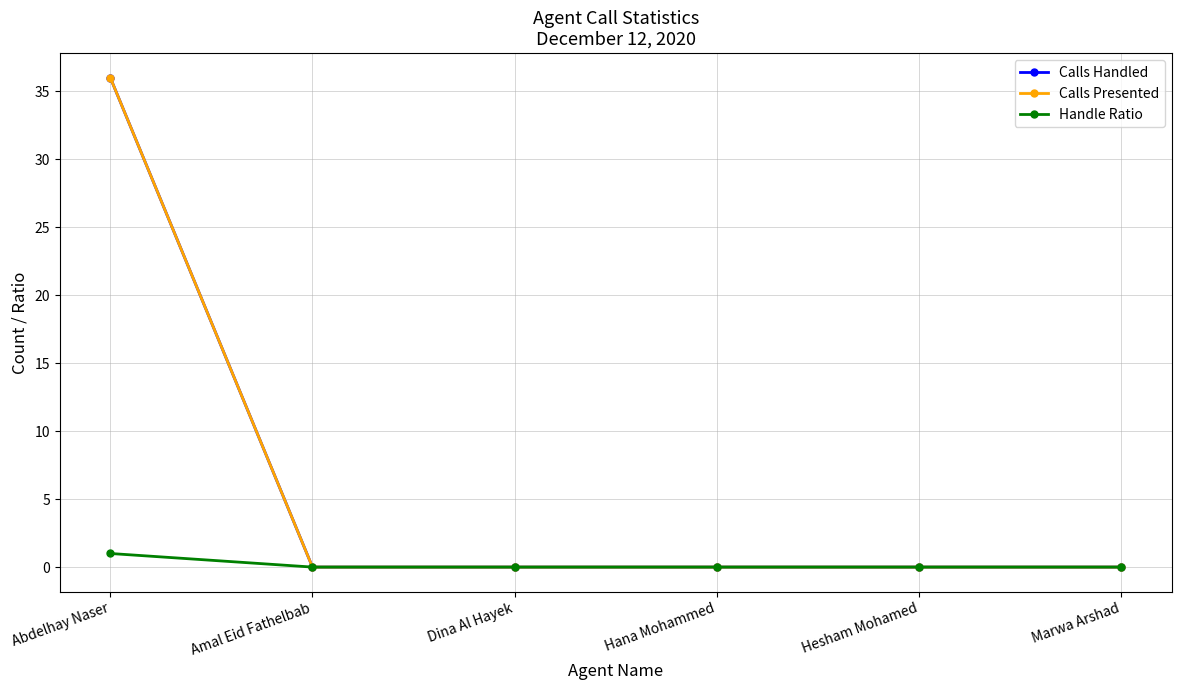

True or false: Calls Presented and Calls Handled cross at least once.

False